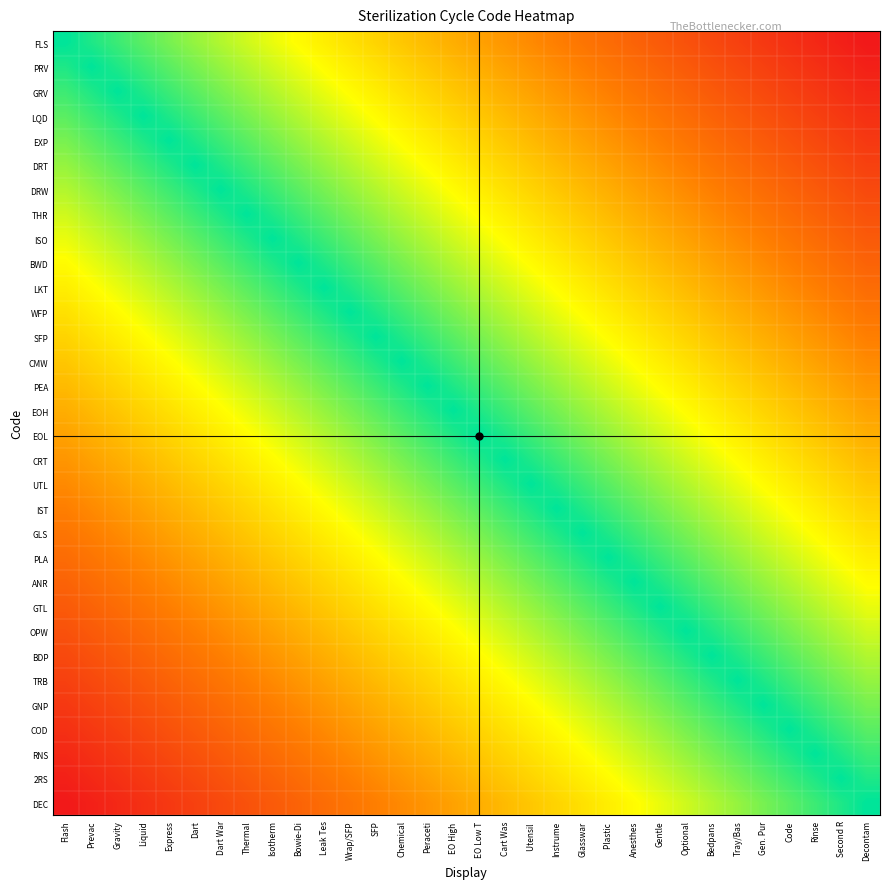

At Gentle, list the series in order from largest to smallest.

GTL, ANR, OPW, PLA, BDP, GLS, TRB, IST, GNP, UTL, COD, CRT, RNS, EOL, 2RS, EOH, DEC, PEA, CMW, SFP, WFP, LKT, BWD, ISO, THR, DRW, DRT, EXP, LQD, GRV, PRV, FLS